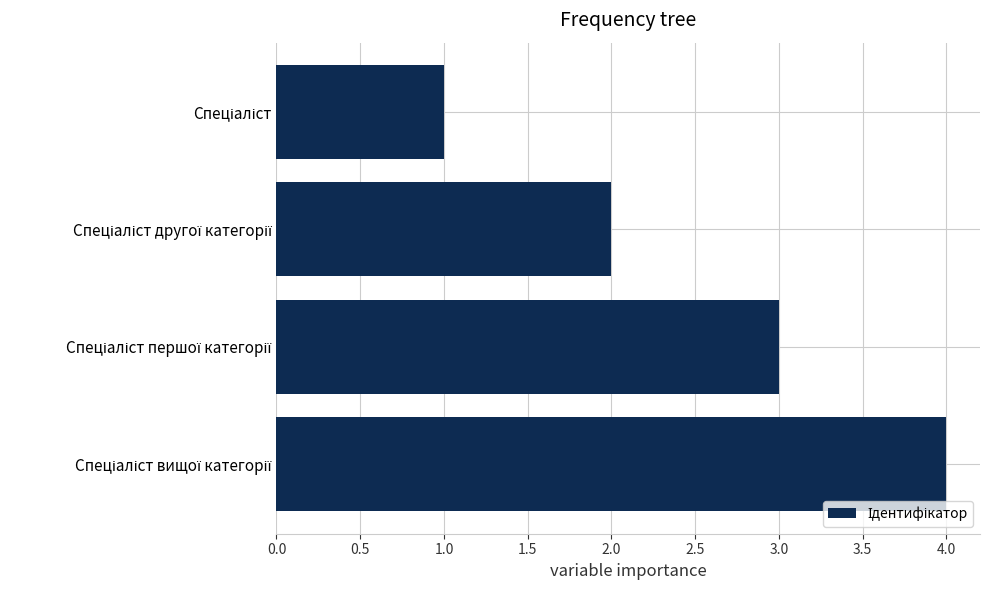

What is the difference between the maximum and minimum values?

3